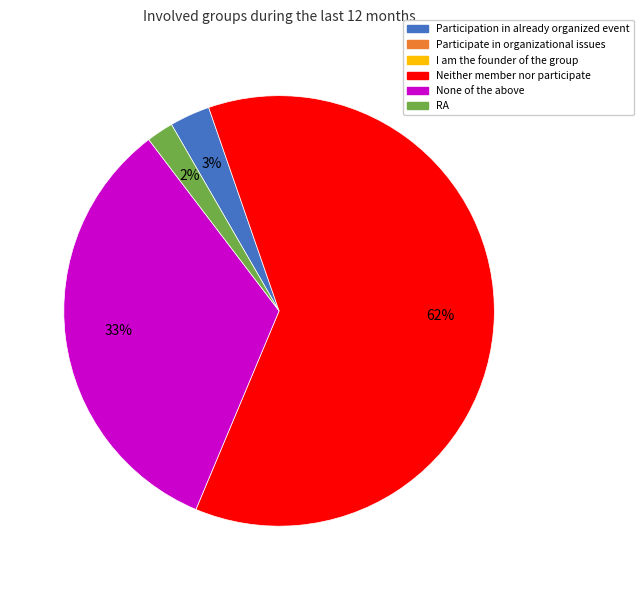

To the nearest percent, what is the average slice percentage?

25%